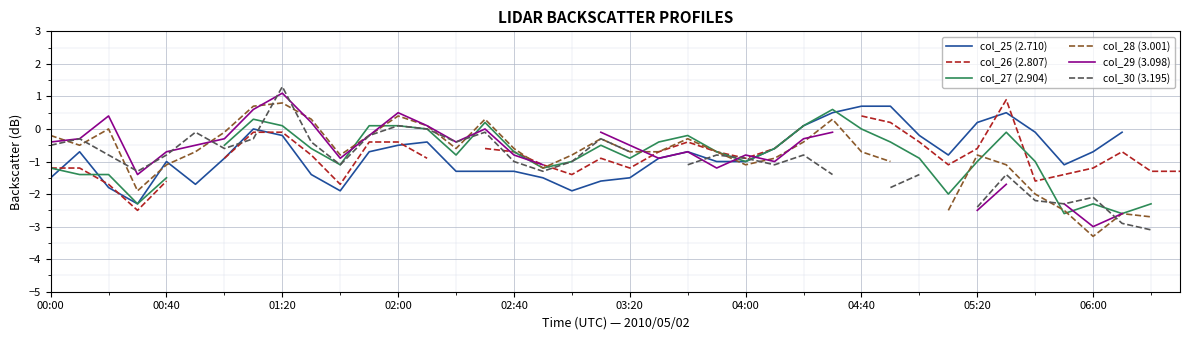

The col_26 (2.807) series shows -0.6 at 25. True or false?

True